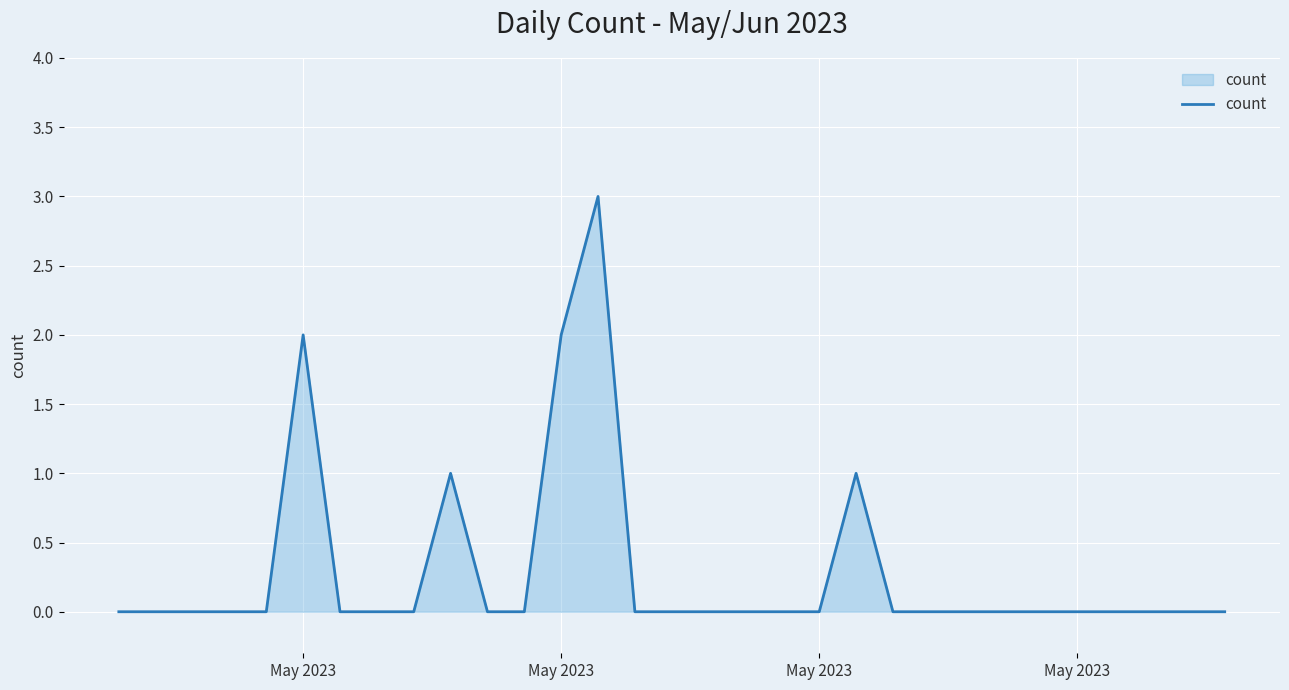

What is the difference between the maximum and minimum values?

3